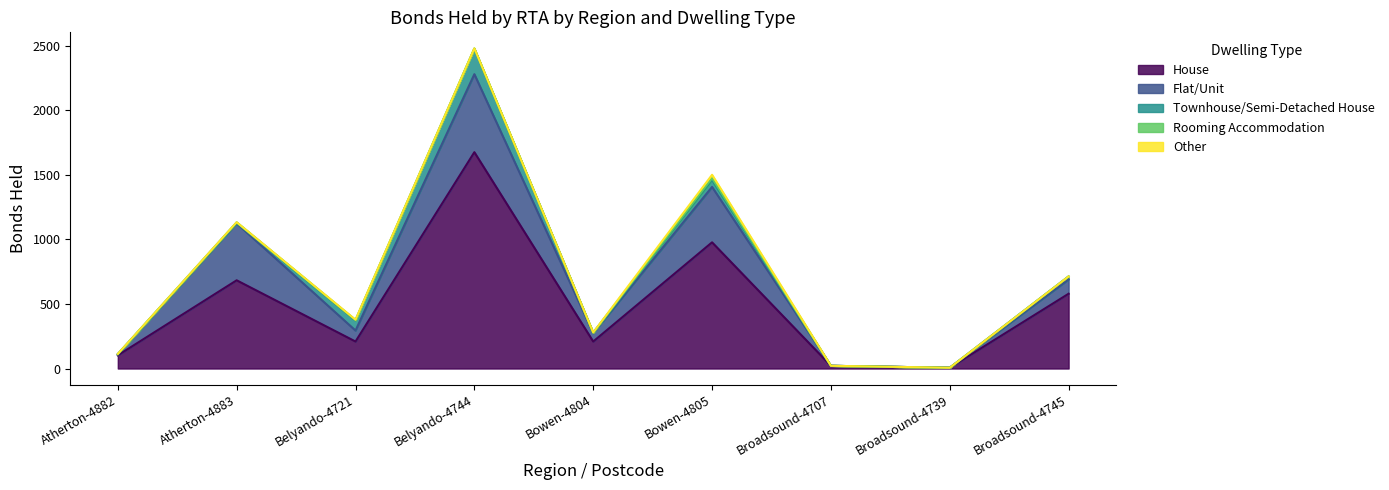

What is the value of the Flat/Unit point at the 9th from the left?

111